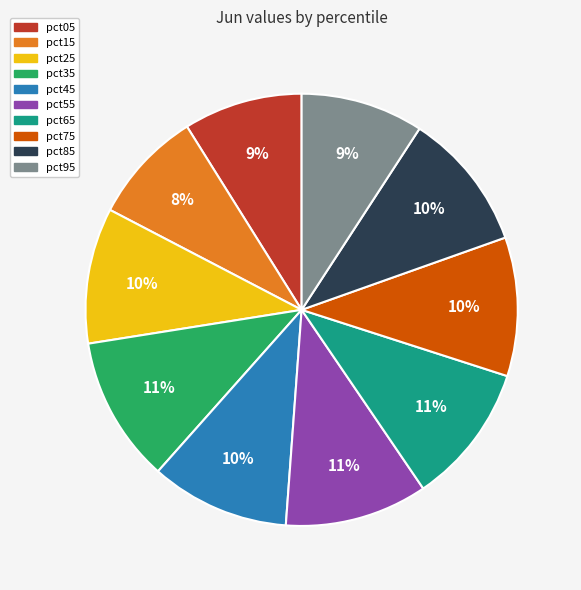

The pct85 slice represents 1% of the pie. True or false?

False